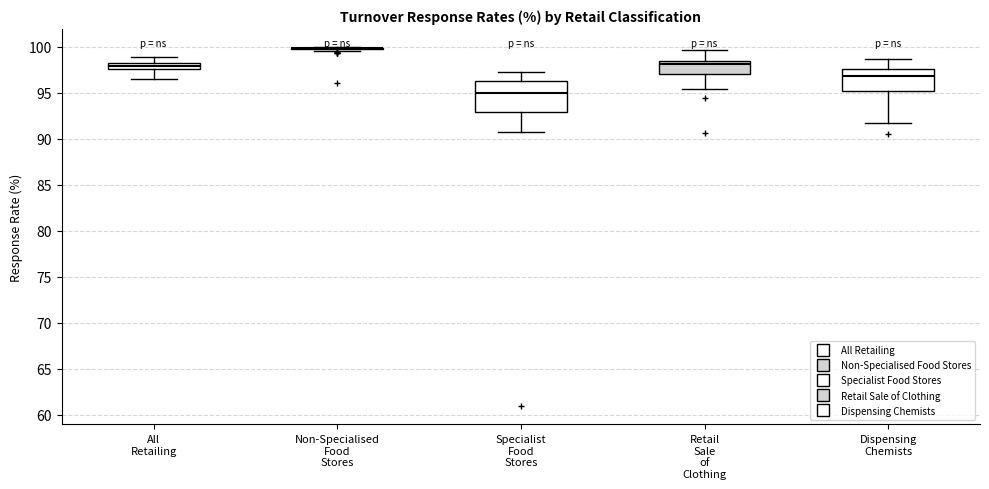

Comparing the boxes themselves (not the whiskers), which one is the tallest?

Specialist Food Stores